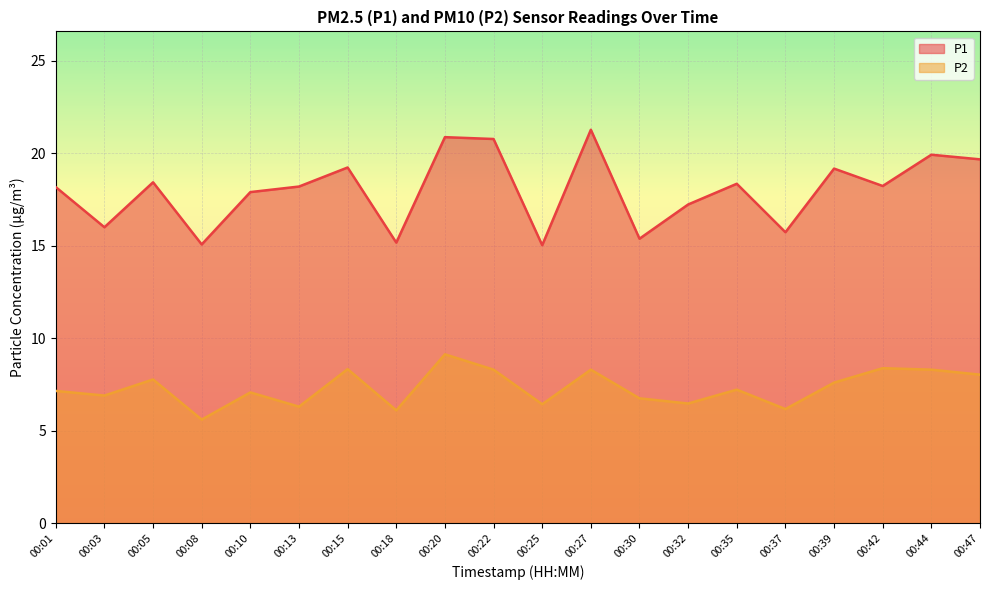

What is the difference between the second highest and second lowest values in the P2 series?

2.3